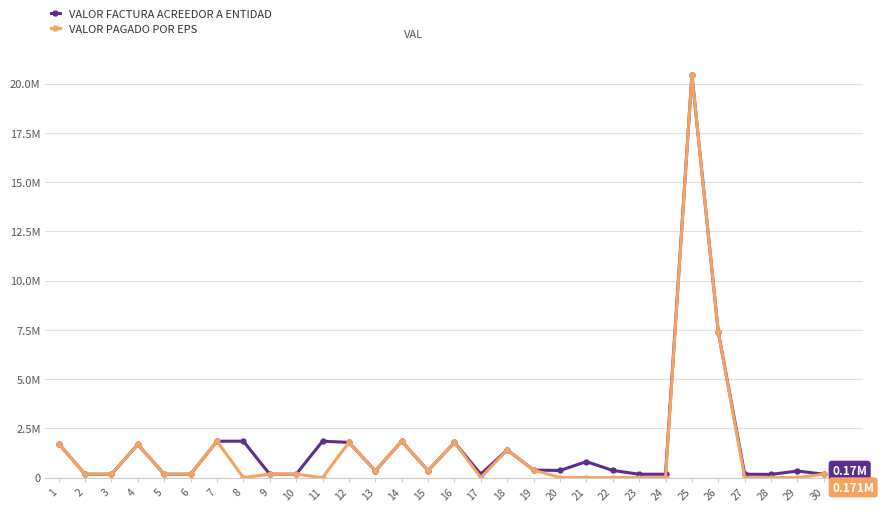

What is the difference between the VALOR FACTURA ACREEDOR A ENTIDAD values at 8 and 28?

1684354